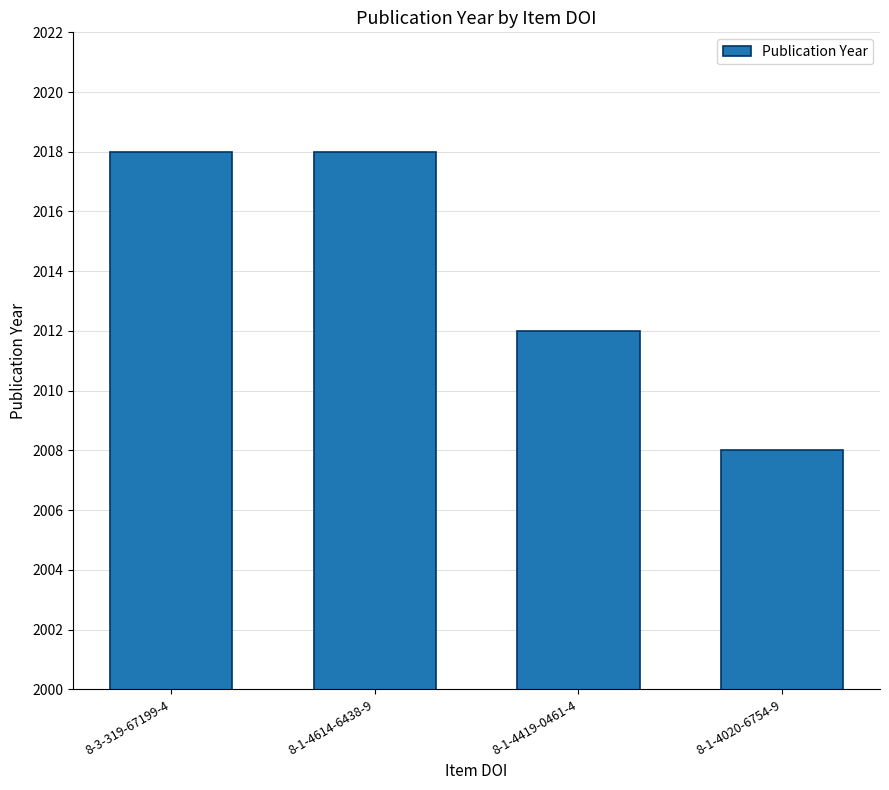

What is the value of the 3rd bar from the left?

2012